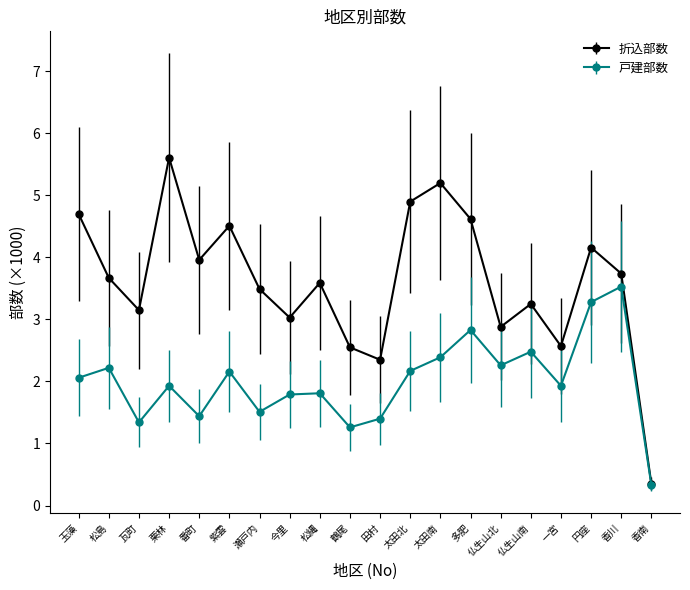

Where is the first local minimum for 折込部数?

瓦町